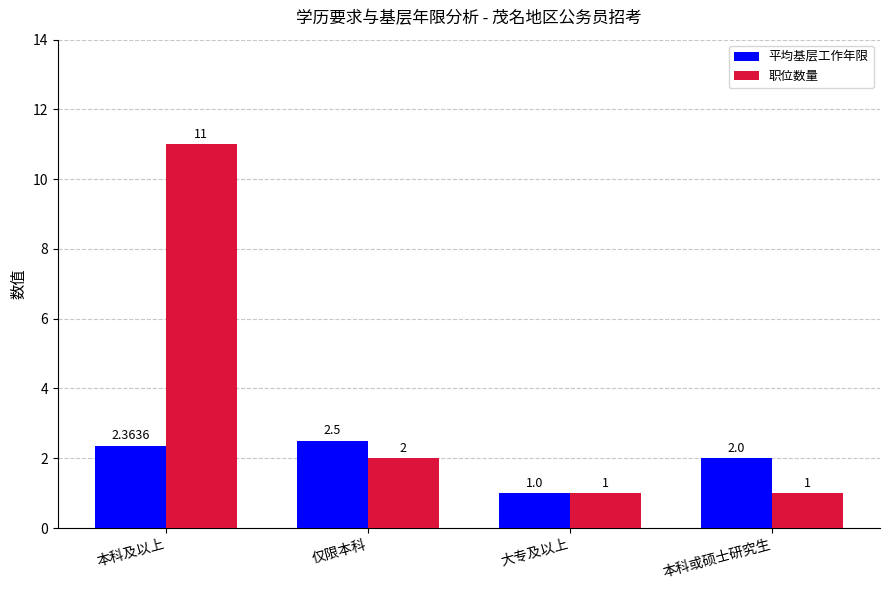

List the series in order of their overall mean, highest first.

职位数量, 平均基层工作年限